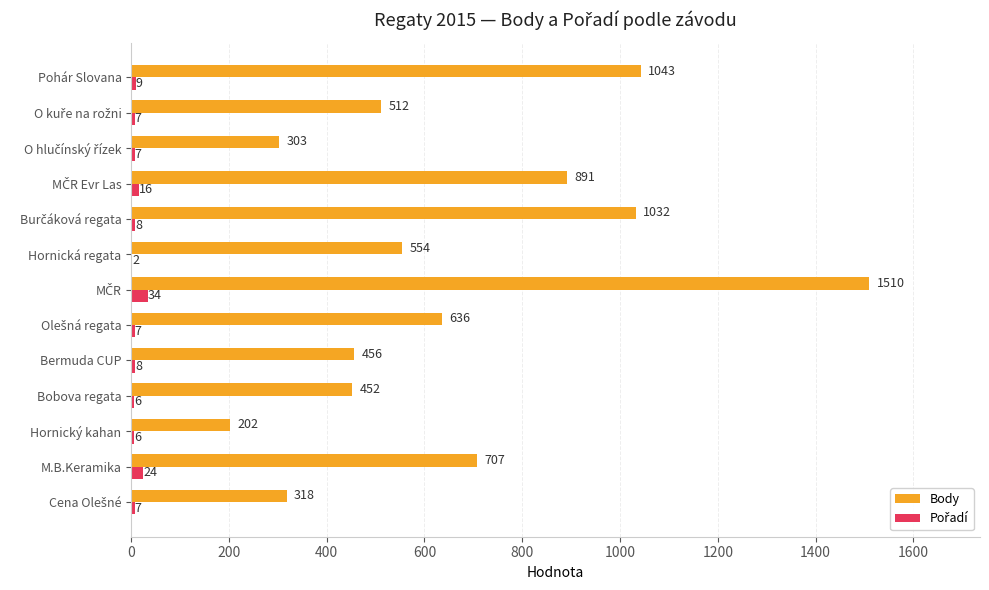

Which series has the largest total across all categories?

Body